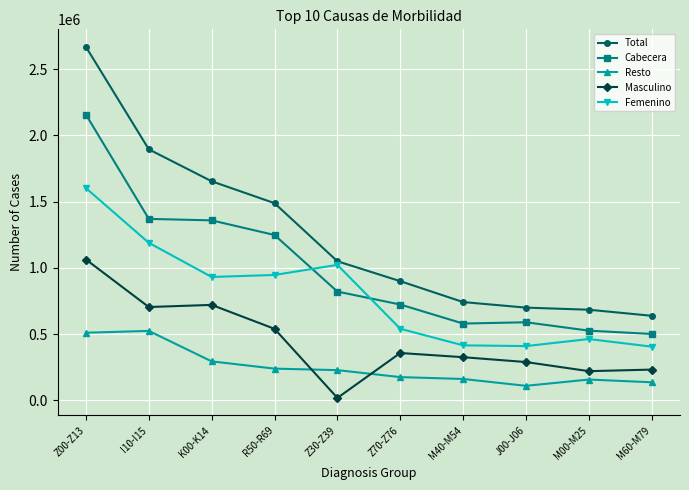

At which category does the chart reach its minimum across all series?

Z30-Z39